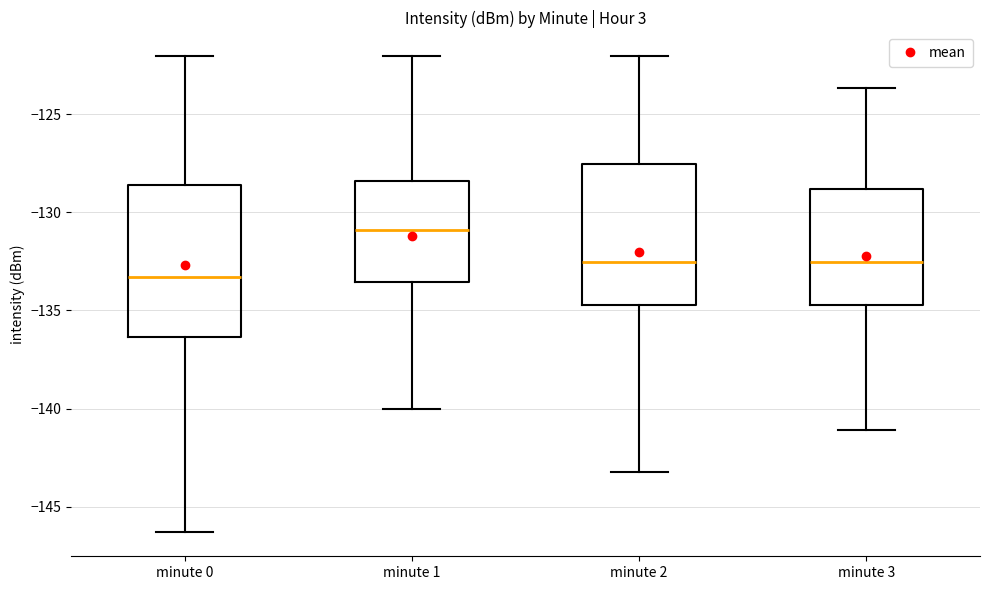

Where is the upper edge of the box for minute 1 on the y-axis? The values are not printed on the chart, so give them approximately, as read against the axis.

-128.5